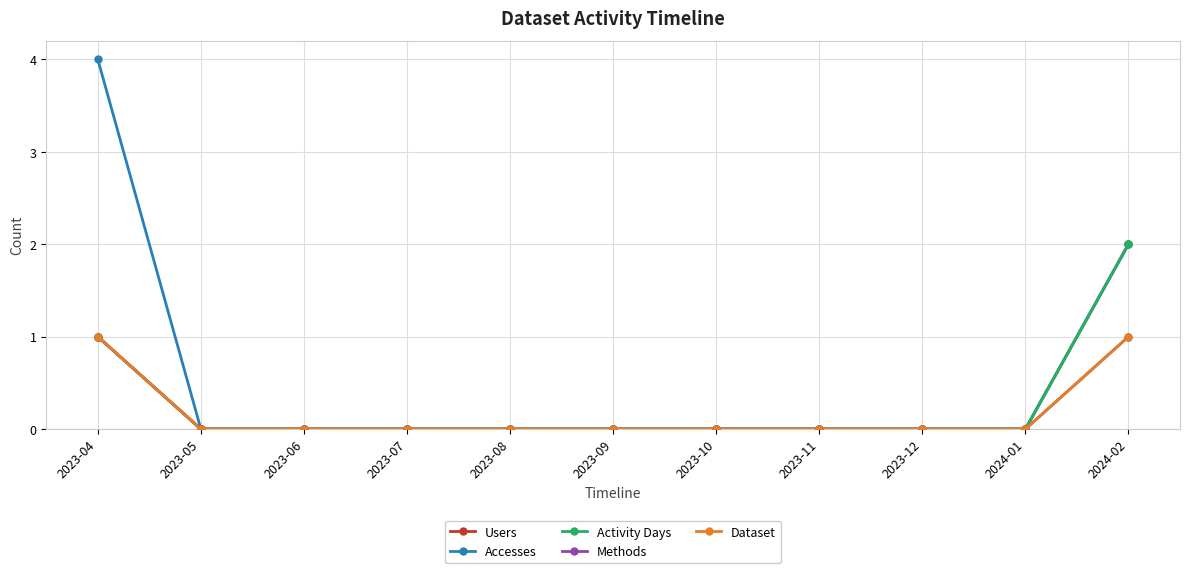

The value of Users at 2023-08 is -1. True or false?

False